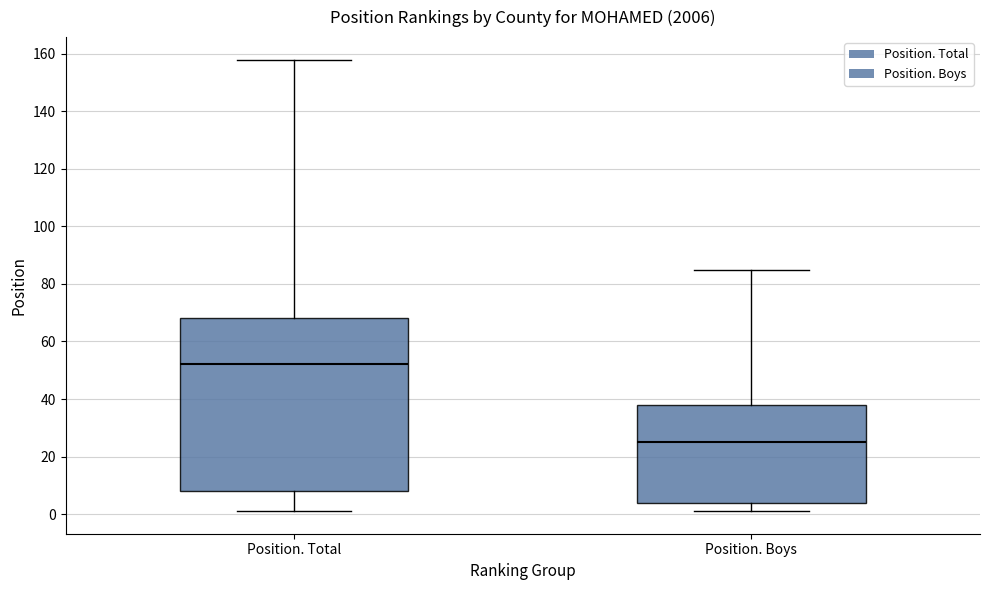

Reading left to right, transcribe this box plot: for each box, give where its median line is, the range the box spans, and where its two whiskers end, as read against the y-axis. The values are not printed on the chart, so give them approximately, as read against the axis.

Position. Total: median 52, box 8 to 68, whiskers 2 to 158
Position. Boys: median 26, box 4 to 38, whiskers 2 to 86